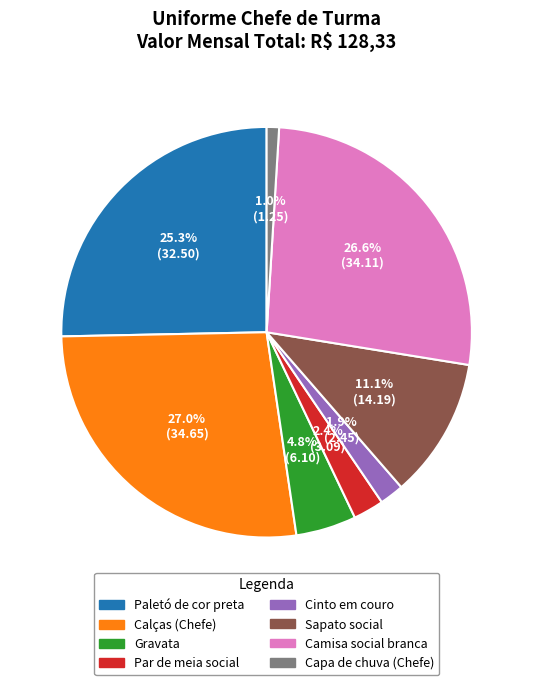

Is there a majority slice in this chart?

No